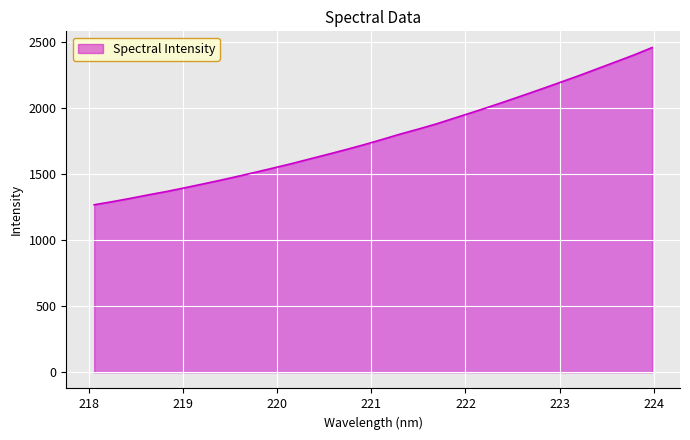

What is the maximum value shown in the chart?

2461.3